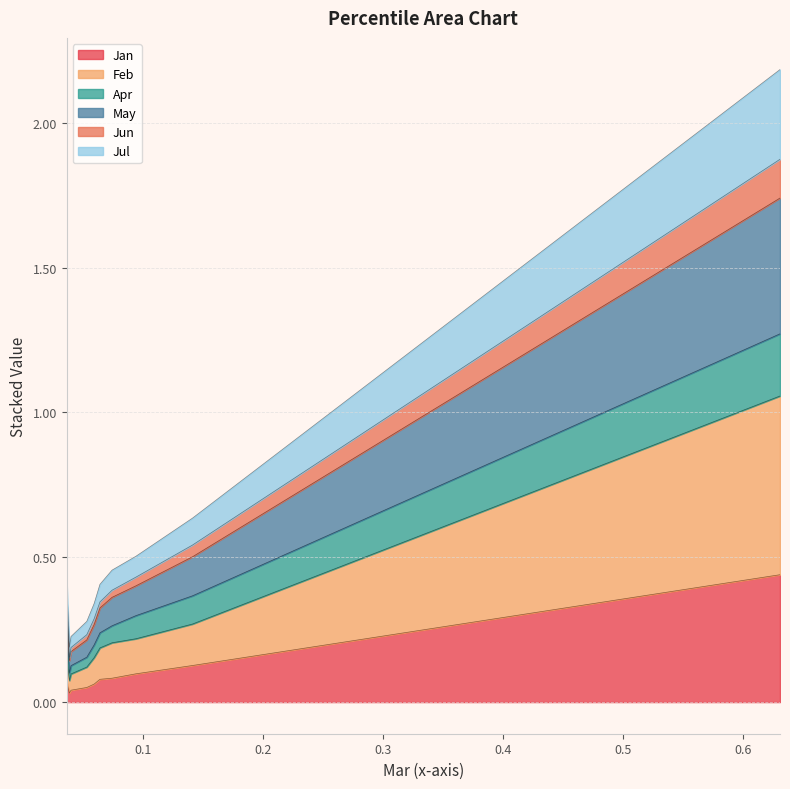

Count the number of categories in the chart.

10